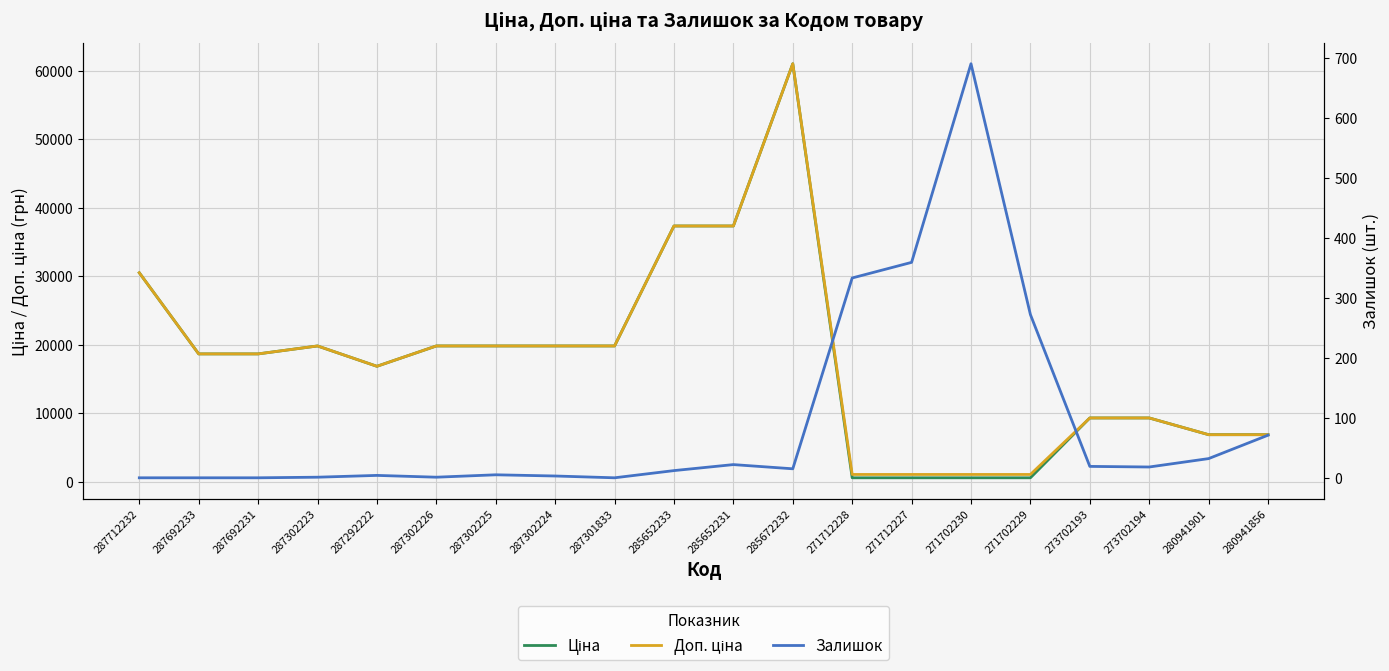

What value does the Ціна series have at 271712227?

586.0